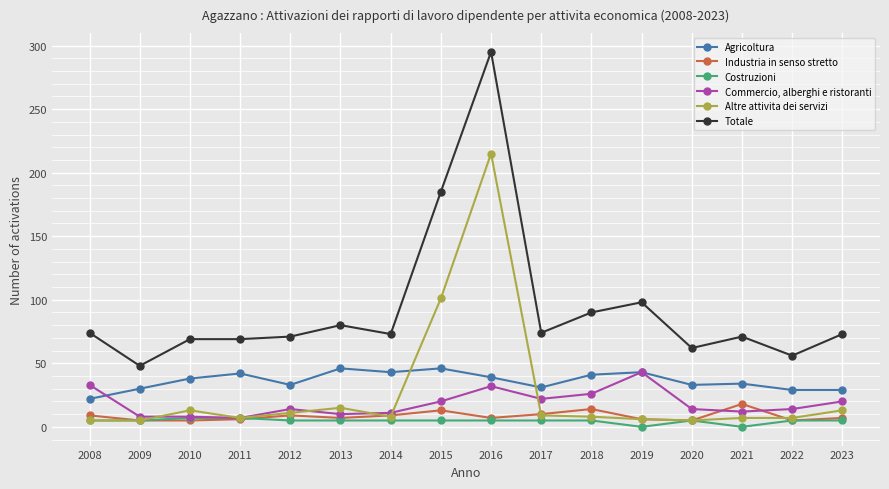

What is the sum of all Commercio, alberghi e ristoranti values?

294